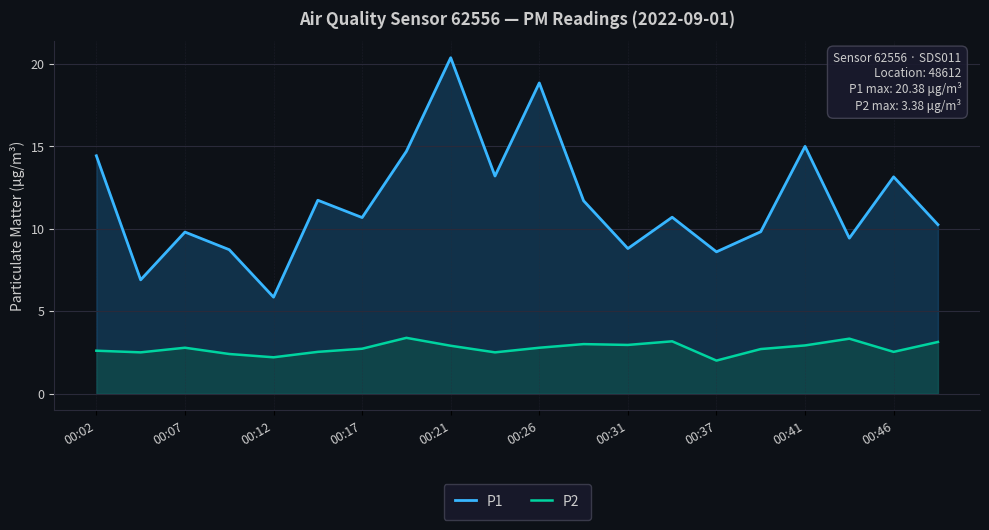

Is it true that P2 equals 0.5 at 00:02?

False